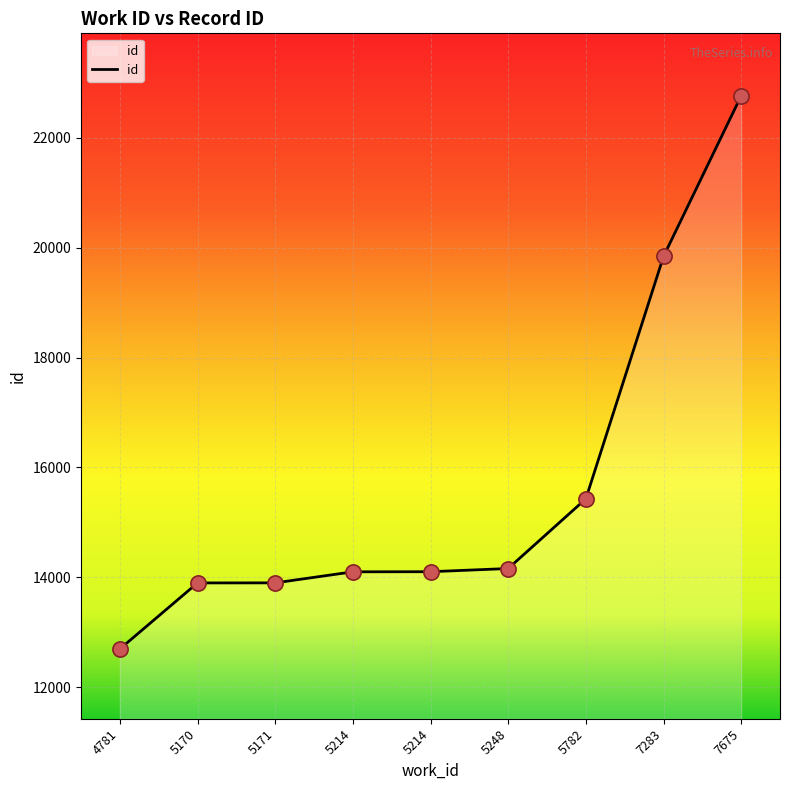

Approximately how many times larger is the value at 5782 compared to 5214?

1.1